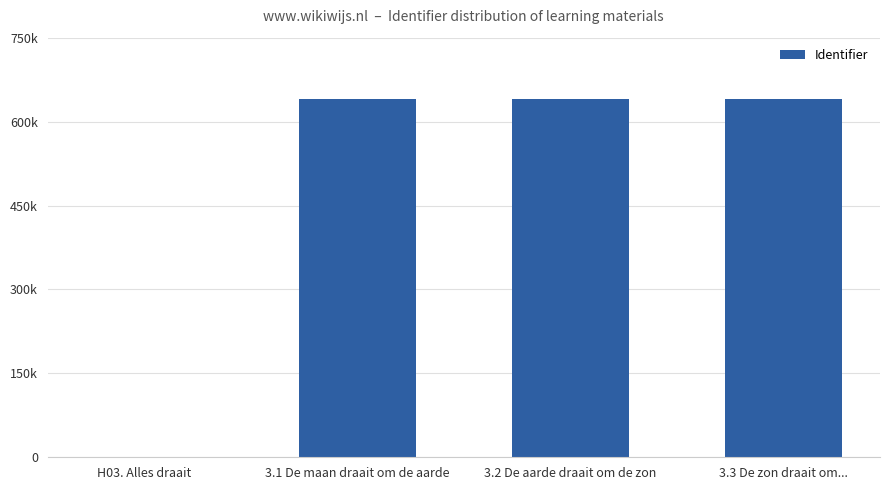

Reading right to left, extract all data points from this chart.

640733	640732	640730	0